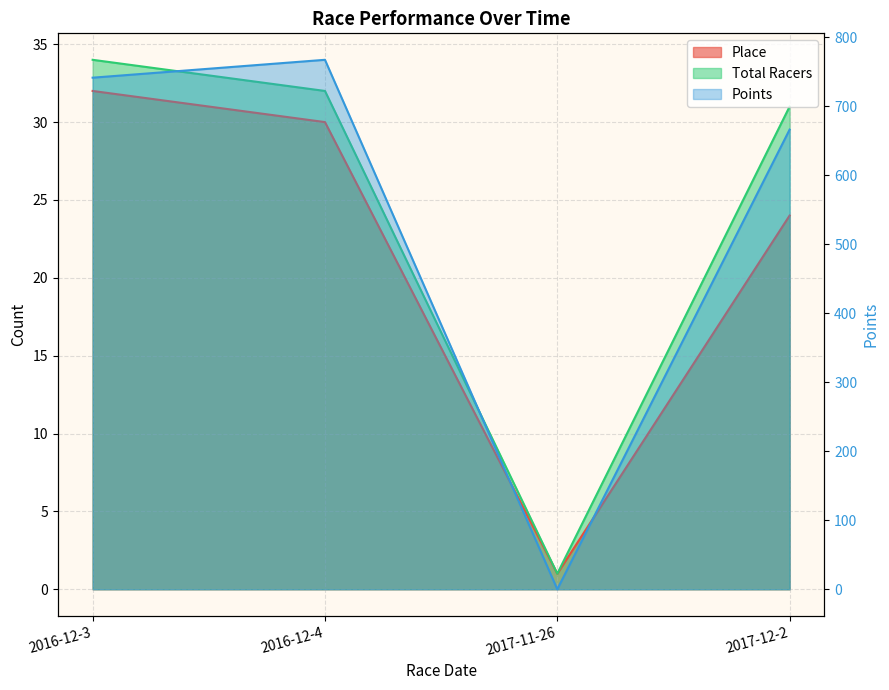

Reading left to right, what are all the values shown in this chart?

Place: 32.0	30.0	1.0	24.0
Total Racers: 34.0	32.0	1.0	31.0
Points: 741.6	767.5	0.0	666.4